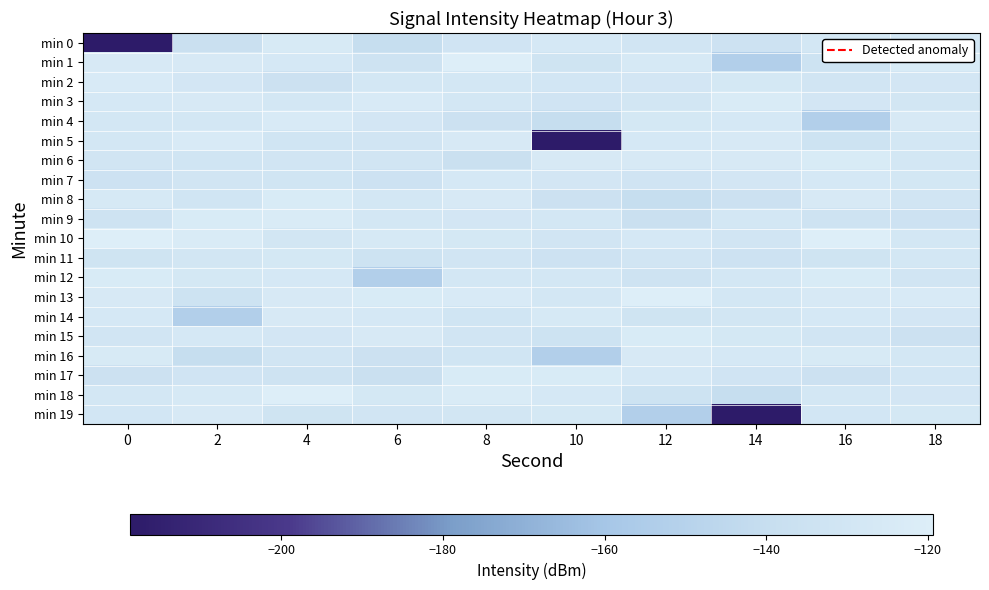

Reading left to right, what are all the values shown in this chart?

min 0: 0=-218.7	2=-137.0	4=-124.7	6=-140.1	8=-131.7	10=-126.9	12=-131.0	14=-134.4	16=-128.4	18=-128.2
min 1: 0=-124.9	2=-125.2	4=-126.6	6=-133.3	8=-119.4	10=-132.3	12=-126.2	14=-152.6	16=-133.8	18=-123.7
min 2: 0=-124.1	2=-129.0	4=-135.5	6=-128.1	8=-128.3	10=-129.3	12=-129.1	14=-127.5	16=-131.0	18=-129.0
min 3: 0=-126.6	2=-125.1	4=-128.3	6=-124.1	8=-128.4	10=-131.7	12=-129.8	14=-123.2	16=-129.1	18=-129.8
min 4: 0=-128.4	2=-128.3	4=-124.3	6=-129.0	8=-135.5	10=-140.1	12=-127.2	14=-126.9	16=-152.6	18=-124.9
min 5: 0=-128.2	2=-124.3	4=-131.2	6=-131.0	8=-124.9	10=-218.7	12=-126.6	14=-125.1	16=-133.8	18=-128.2
min 6: 0=-131.0	2=-131.2	4=-130.8	6=-131.0	8=-137.0	10=-125.2	12=-125.1	14=-124.9	16=-123.7	18=-128.4
min 7: 0=-134.4	2=-130.8	4=-131.3	6=-134.4	8=-126.9	10=-129.0	12=-131.7	14=-129.0	16=-126.6	18=-128.2
min 8: 0=-126.2	2=-131.3	4=-123.6	6=-128.4	8=-125.2	10=-135.5	12=-140.1	14=-135.5	16=-125.2	18=-131.0
min 9: 0=-133.3	2=-123.6	4=-123.2	6=-128.2	8=-129.1	10=-128.1	12=-137.0	14=-128.1	16=-133.3	18=-134.4
min 10: 0=-119.4	2=-123.2	4=-129.8	6=-126.2	8=-127.5	10=-131.0	12=-126.9	14=-131.0	16=-119.4	18=-128.4
min 11: 0=-132.3	2=-129.8	4=-127.2	6=-133.8	8=-131.0	10=-134.4	12=-131.0	14=-134.4	16=-132.3	18=-128.2
min 12: 0=-123.7	2=-127.2	4=-126.6	6=-152.6	8=-128.3	10=-128.4	12=-133.3	14=-128.4	16=-123.7	18=-131.0
min 13: 0=-125.2	2=-133.8	4=-125.1	6=-123.7	8=-124.3	10=-128.2	12=-119.4	14=-128.2	16=-125.2	18=-124.1
min 14: 0=-126.6	2=-152.6	4=-124.9	6=-126.6	8=-131.2	10=-126.2	12=-132.3	14=-129.8	16=-126.6	18=-129.0
min 15: 0=-131.0	2=-126.9	4=-129.0	6=-125.2	8=-130.8	10=-133.8	12=-123.7	14=-127.2	16=-131.0	18=-135.5
min 16: 0=-124.7	2=-140.1	4=-131.0	6=-135.5	8=-131.3	10=-152.6	12=-125.2	14=-126.6	16=-124.7	18=-128.1
min 17: 0=-135.5	2=-131.7	4=-133.3	6=-137.0	8=-123.6	10=-123.7	12=-126.6	14=-131.7	16=-135.5	18=-129.3
min 18: 0=-128.1	2=-126.2	4=-119.4	6=-127.5	8=-123.2	10=-126.6	12=-133.8	14=-140.1	16=-128.1	18=-129.1
min 19: 0=-129.3	2=-124.9	4=-132.3	6=-131.0	8=-129.8	10=-127.2	12=-152.6	14=-218.7	16=-129.3	18=-127.5